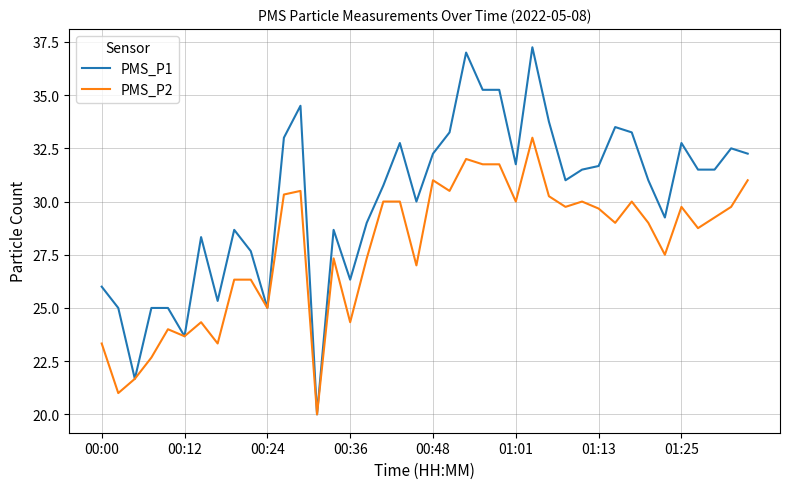

Which series has the largest range (max minus min)?

PMS_P1